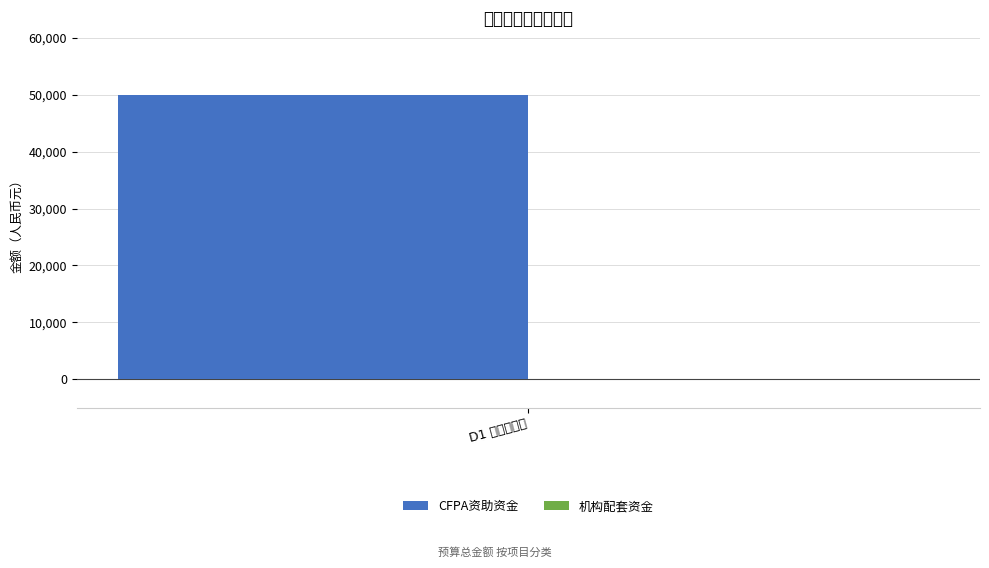

What is the greatest value displayed?

50000